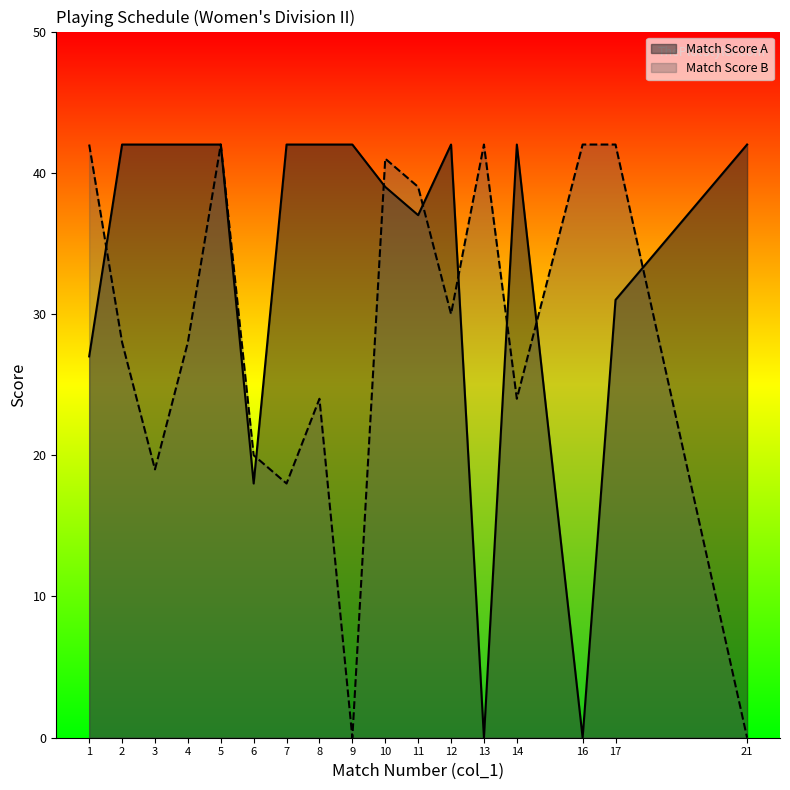

At which label does Match Score B first exceed 28?

1